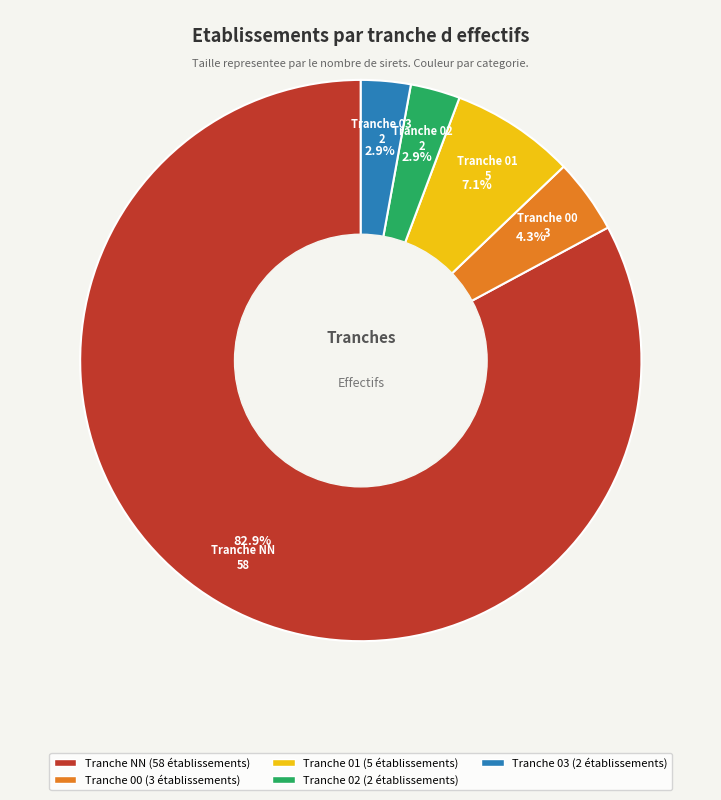

Is there any slice that represents more than half of the pie?

Yes